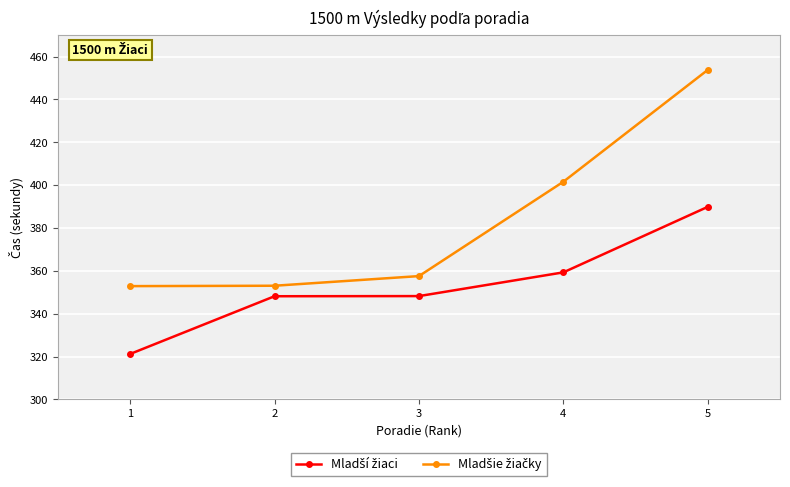

Which category has the highest value across all series?

5